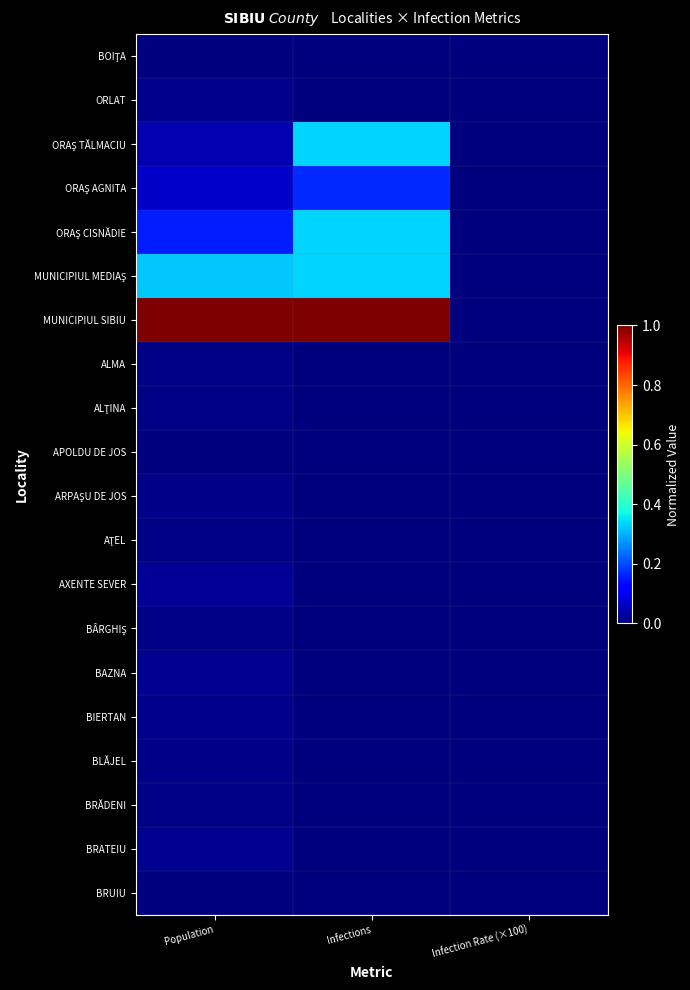

How many distinct data groups are displayed?

20